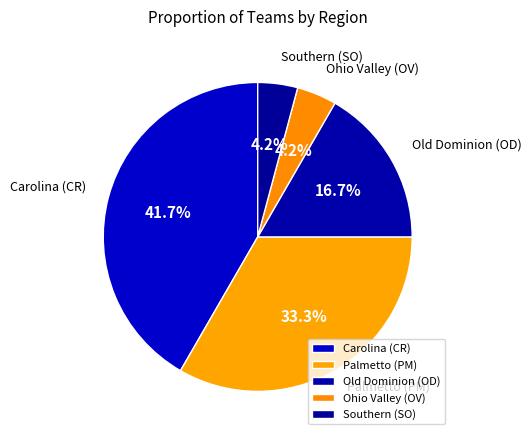

How much of the chart is everything except Southern (SO)?

95.8%